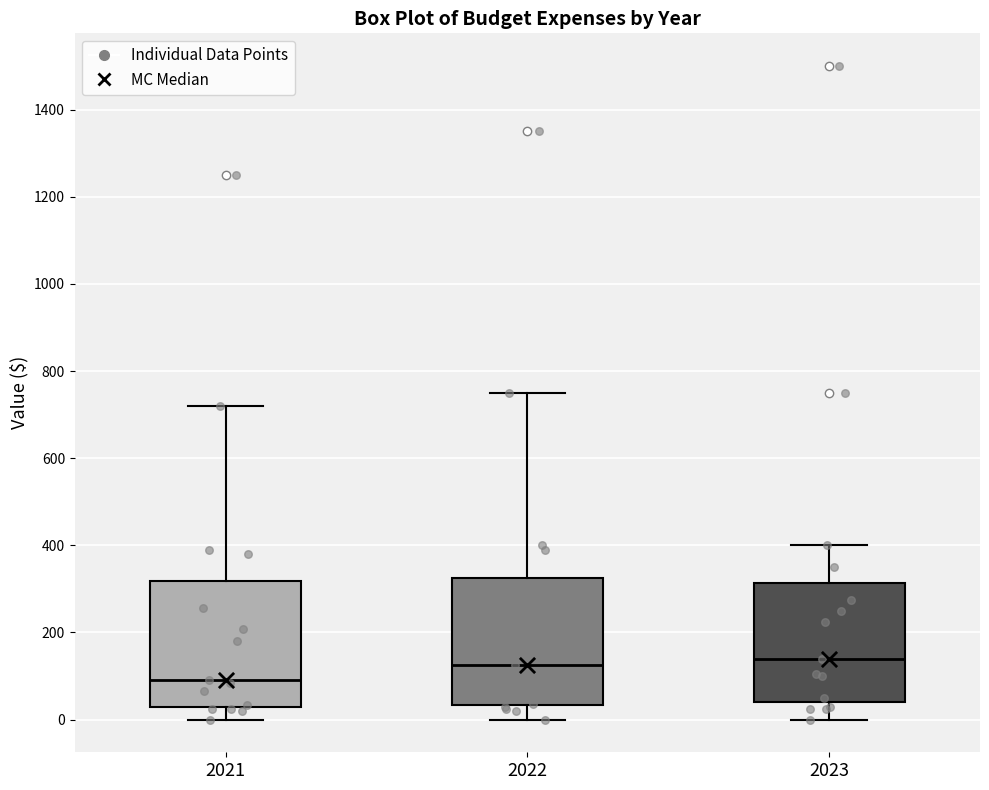

Reading left to right, read every box against the y-axis: the position of its median line, the range the box covers, and the ends of its whiskers. The values are not printed on the chart, so give them approximately, as read against the axis.

2021: median 100, box 20 to 320, whiskers 0 to 720
2022: median 120, box 40 to 320, whiskers 0 to 760
2023: median 140, box 40 to 320, whiskers 0 to 400